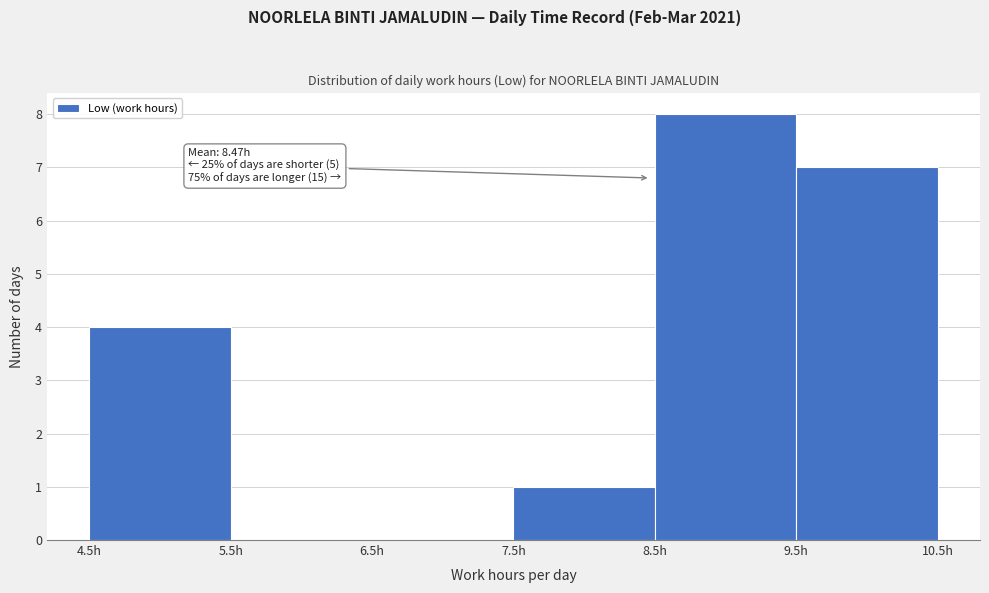

Over which range of the x-axis is the bar tallest?

8.5 to 9.5